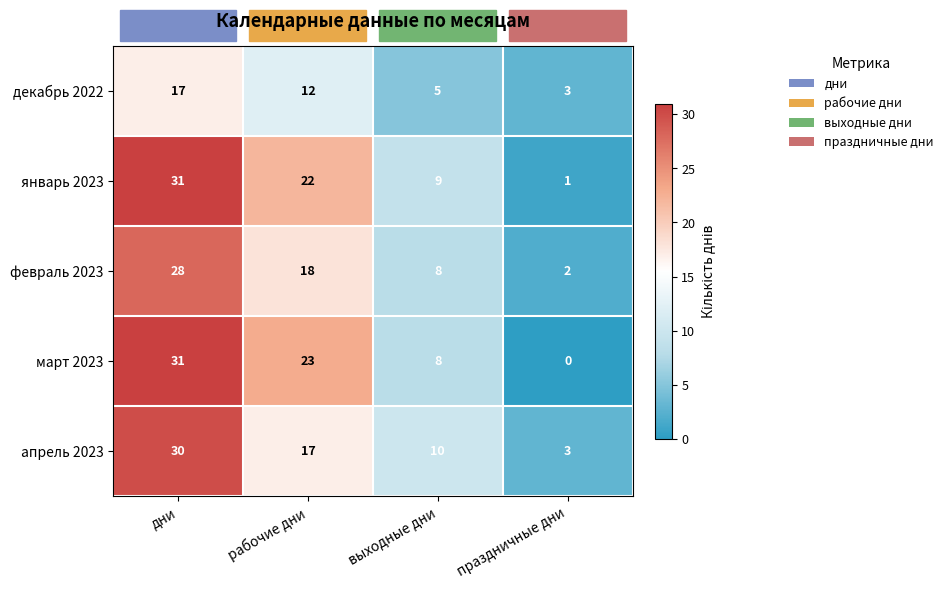

At how many categories does at least one series exceed 25?

1